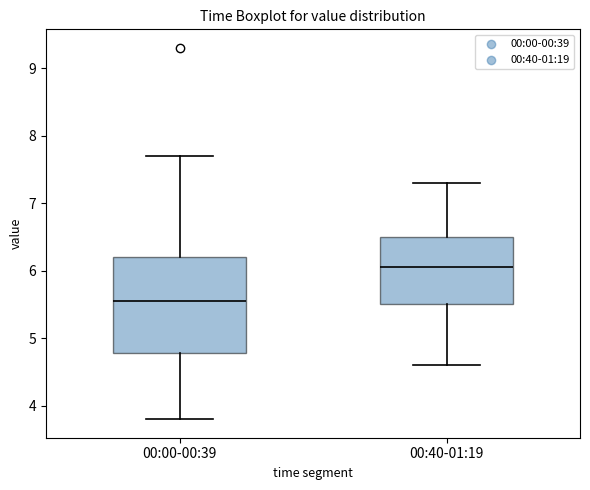

Reading left to right, read every box against the y-axis: the position of its median line, the range the box covers, and the ends of its whiskers. The values are not printed on the chart, so give them approximately, as read against the axis.

00:00-00:39: median 5.6, box 4.8 to 6.2, whiskers 3.8 to 7.7
00:40-01:19: median 6.1, box 5.5 to 6.5, whiskers 4.6 to 7.3